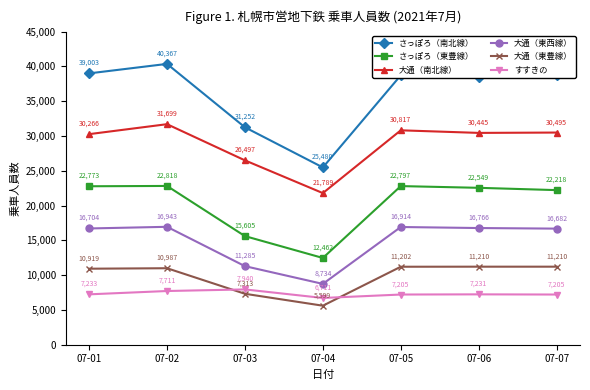

Which series changed the most between 07-02 and 07-04?

さっぽろ（南北線）